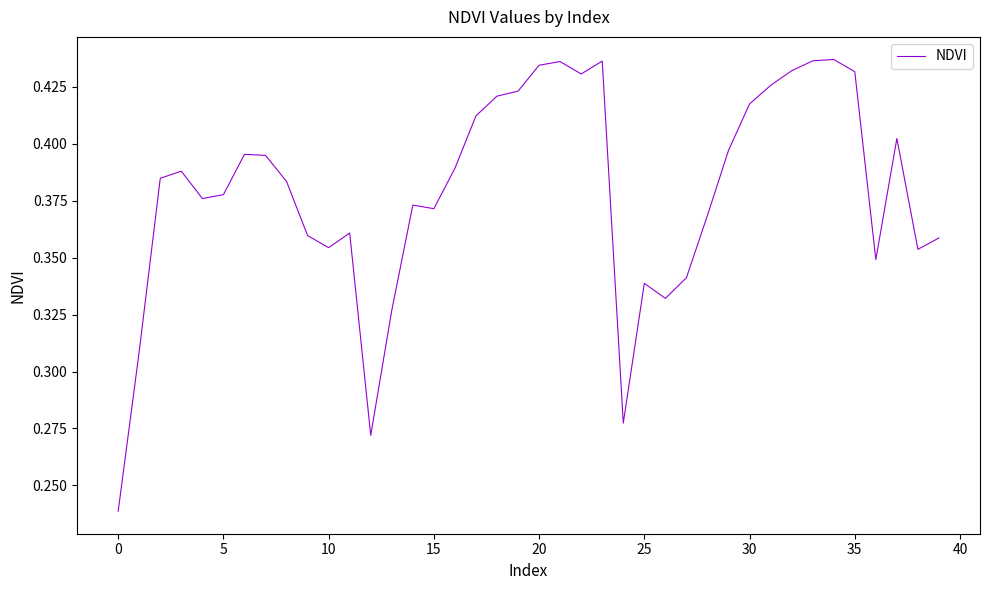

True or false: the data shows 0.2 at 5.

False